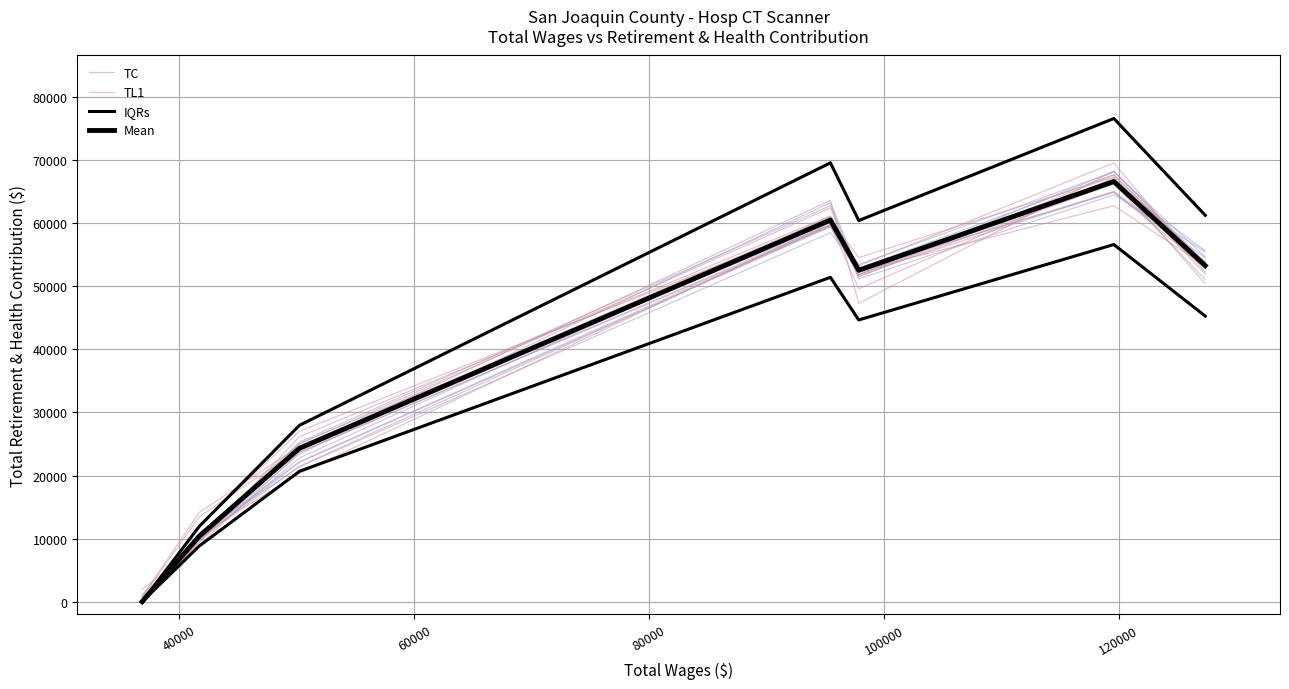

How many interior local peaks does the TC series have?

2